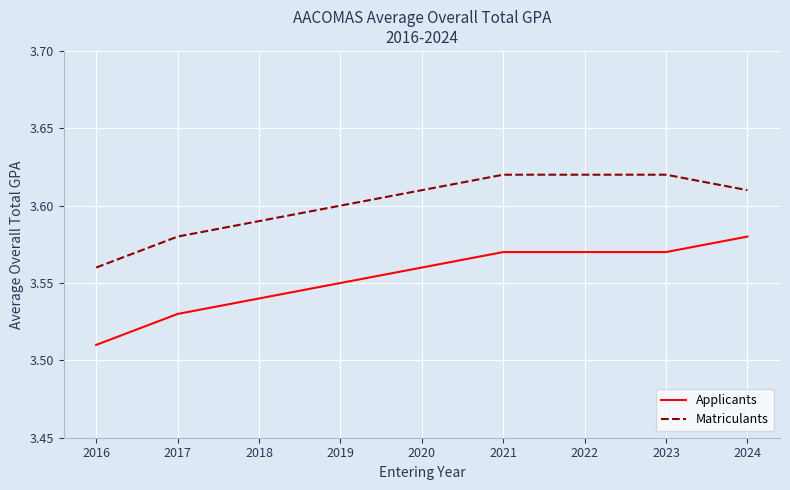

Where is Applicants nearest to the value 3?

2016